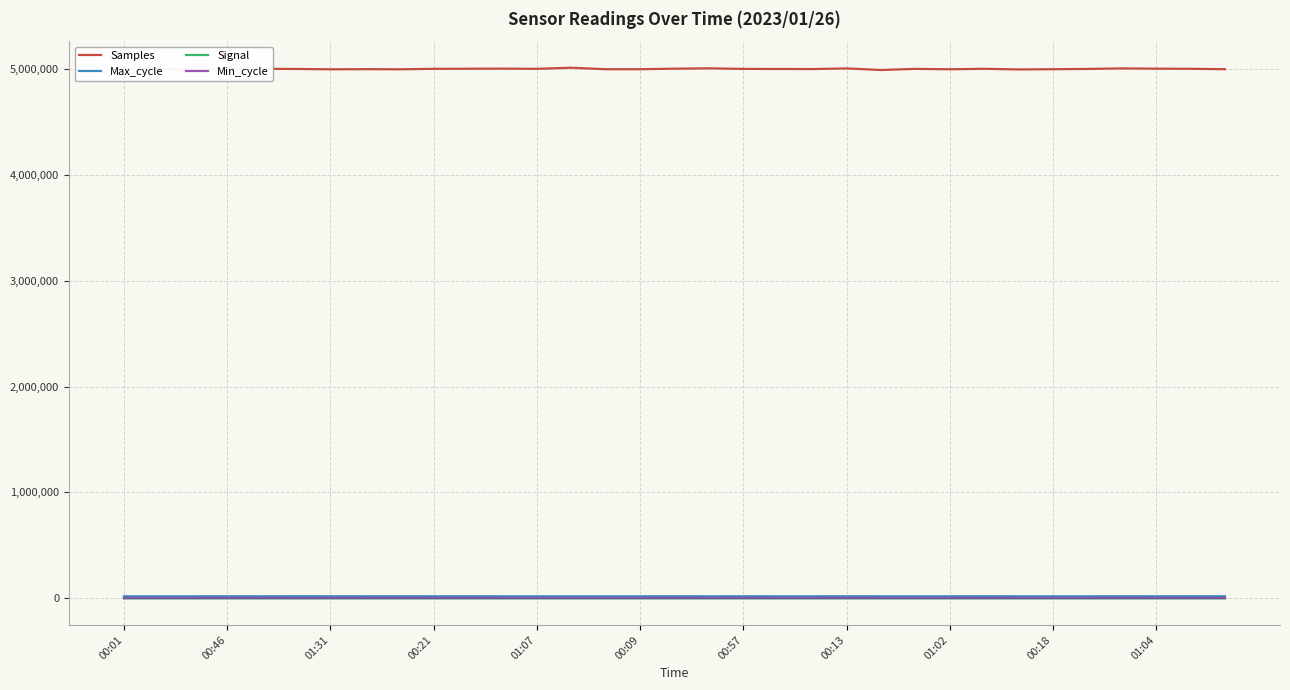

True or false: Min_cycle has more than 0 points higher than both neighbors.

False